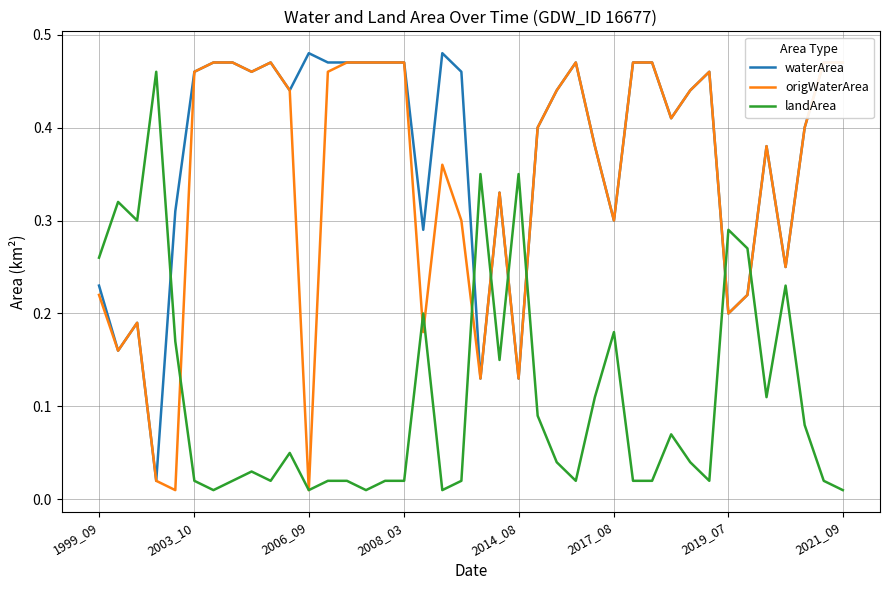

In landArea, how many points are lower than both neighbors (excluding endpoints)?

10